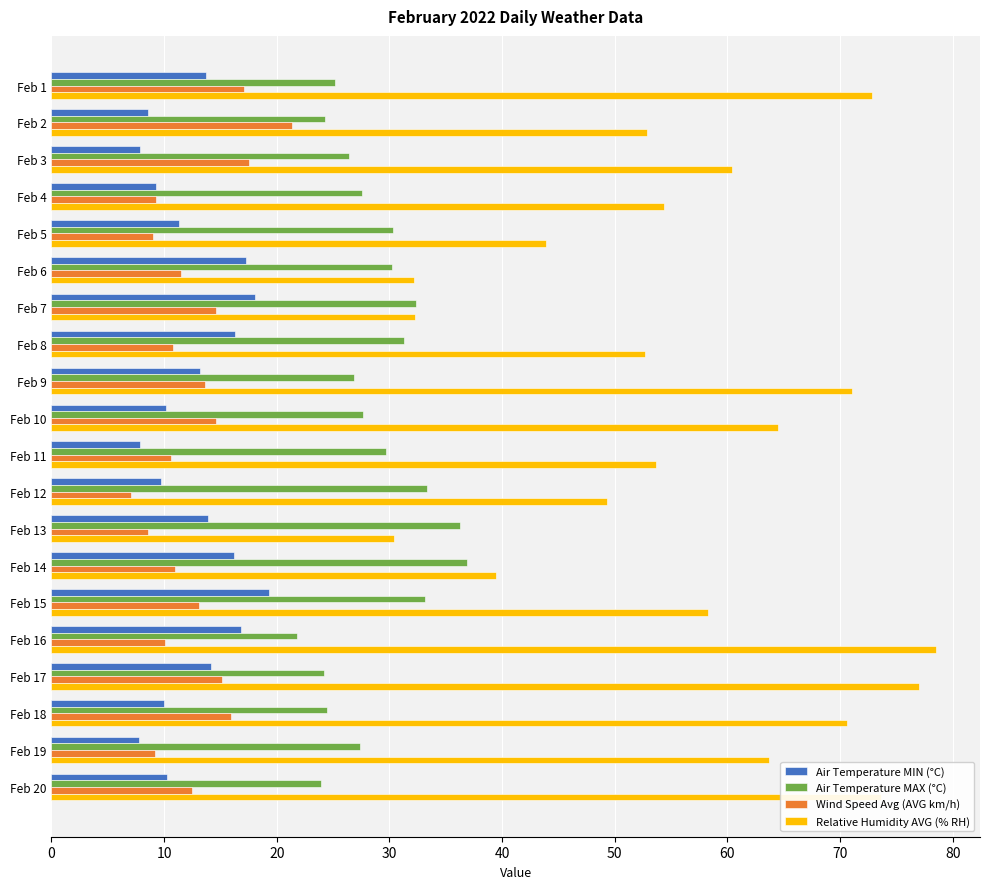

What is the lowest value of the Air Temperature MIN (°C) series?

7.8